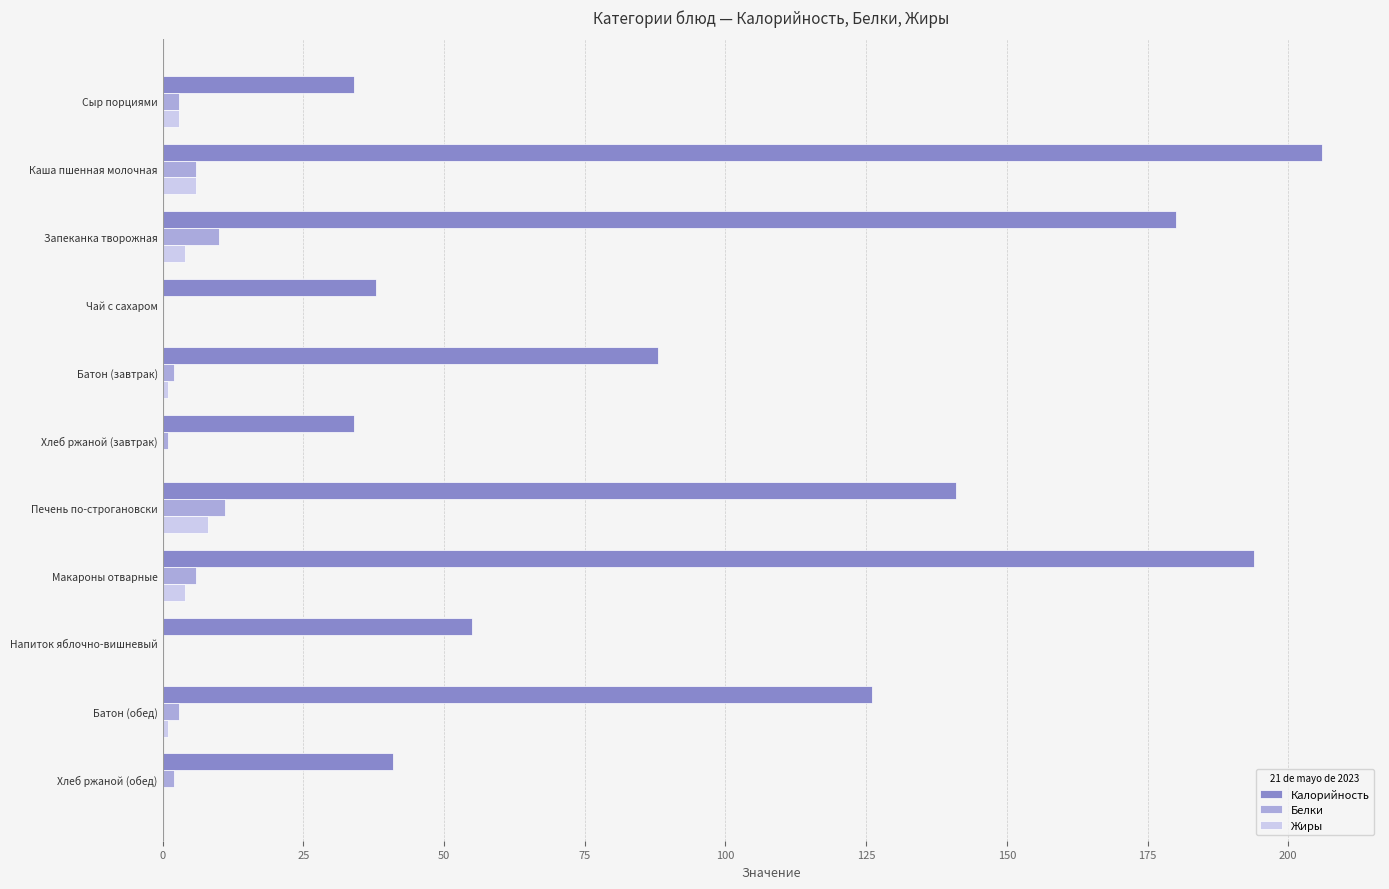

Between Печень по-строгановски and Макароны отварные, which series saw the biggest shift?

Калорийность